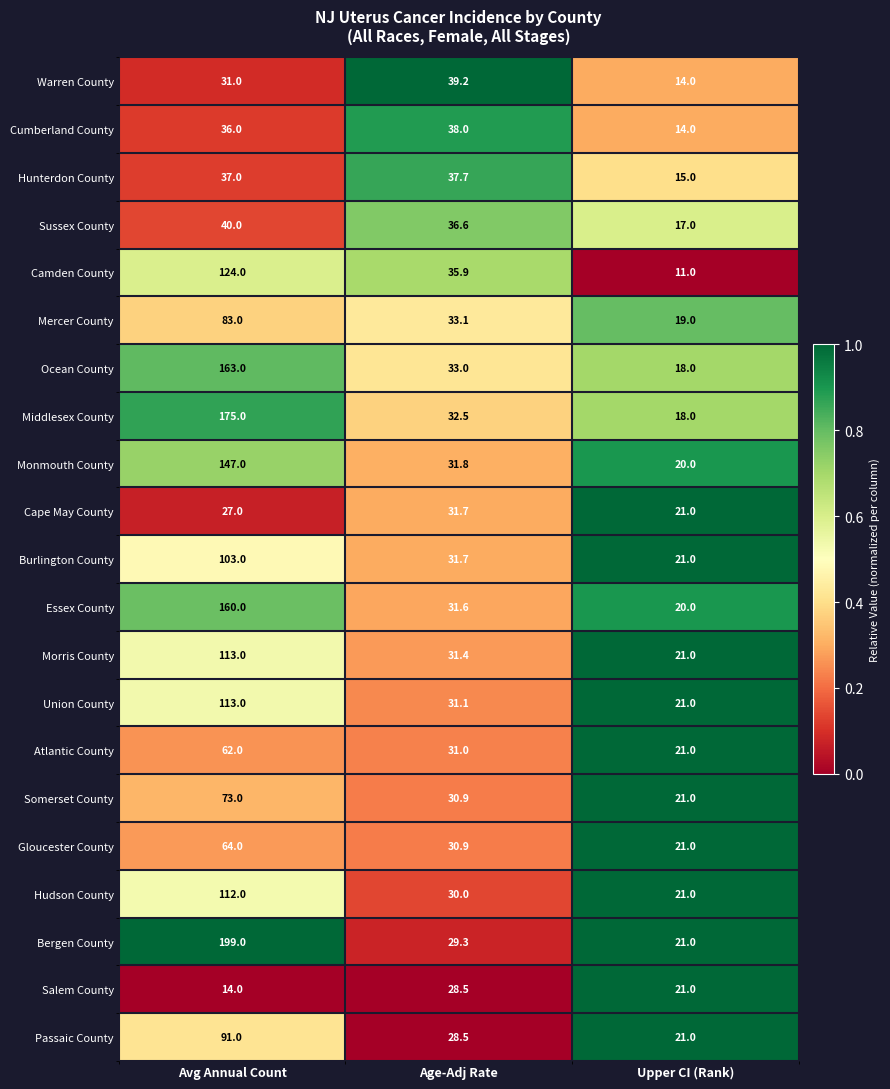

True or false: Gloucester County has a value of 110.4 at Avg Annual Count.

False